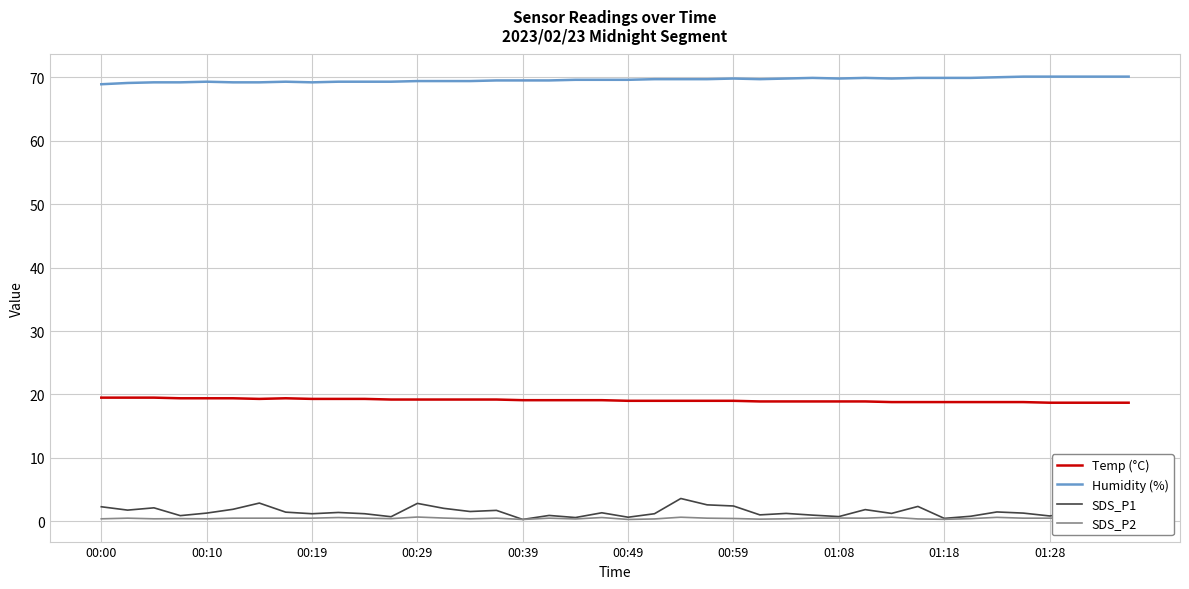

Count the SDS_P2 values in the range 0 to 1.

40